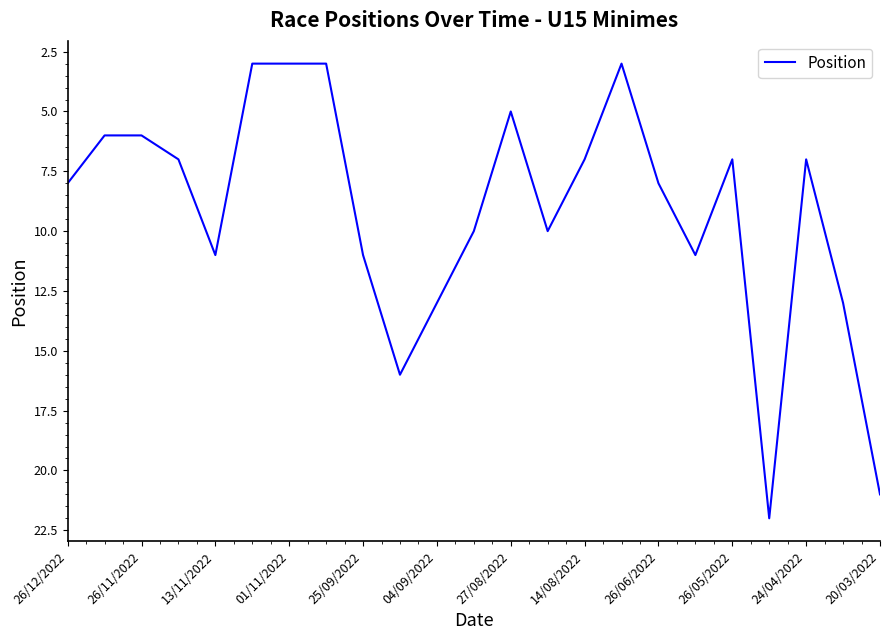

What is the smallest value displayed?

3